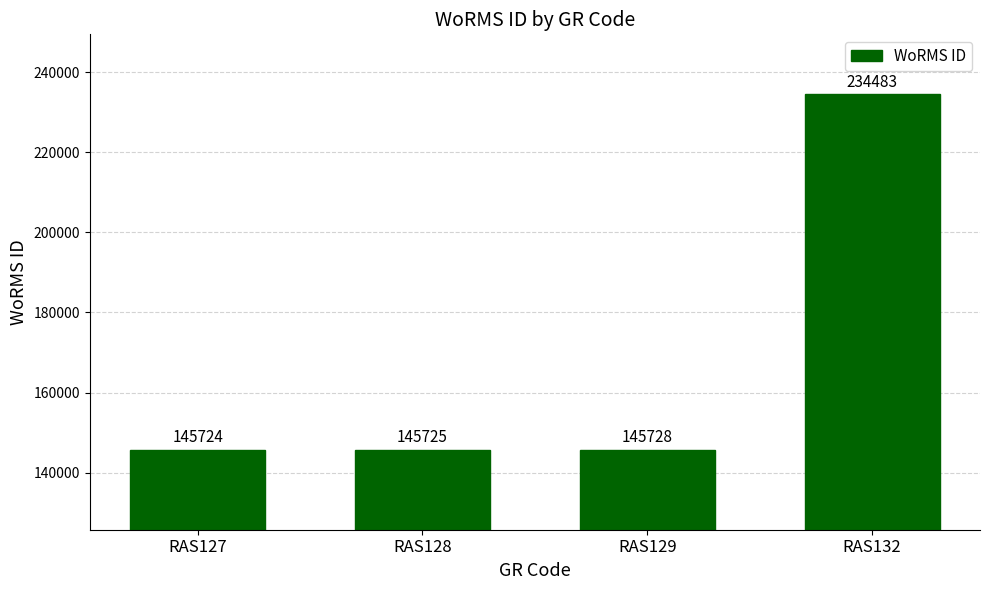

Does the chart contain stacked bars?

No